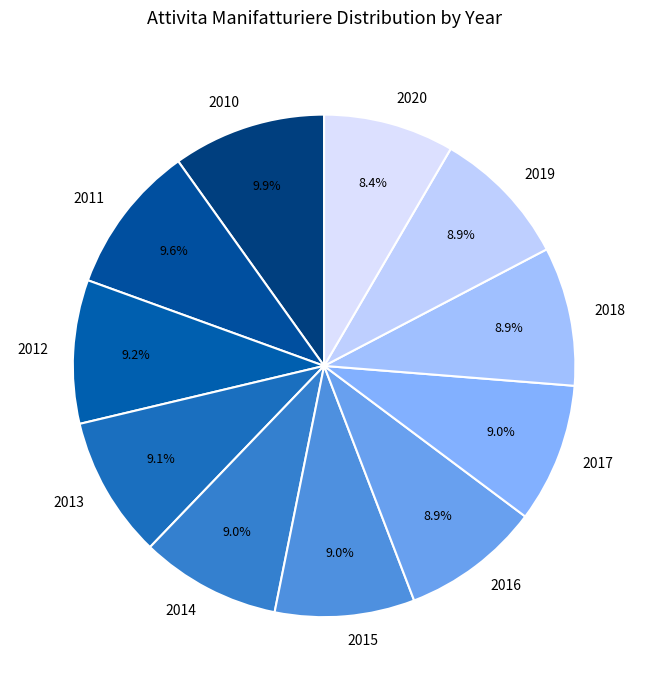

Which has a higher value, 2014 or 2020?

2014